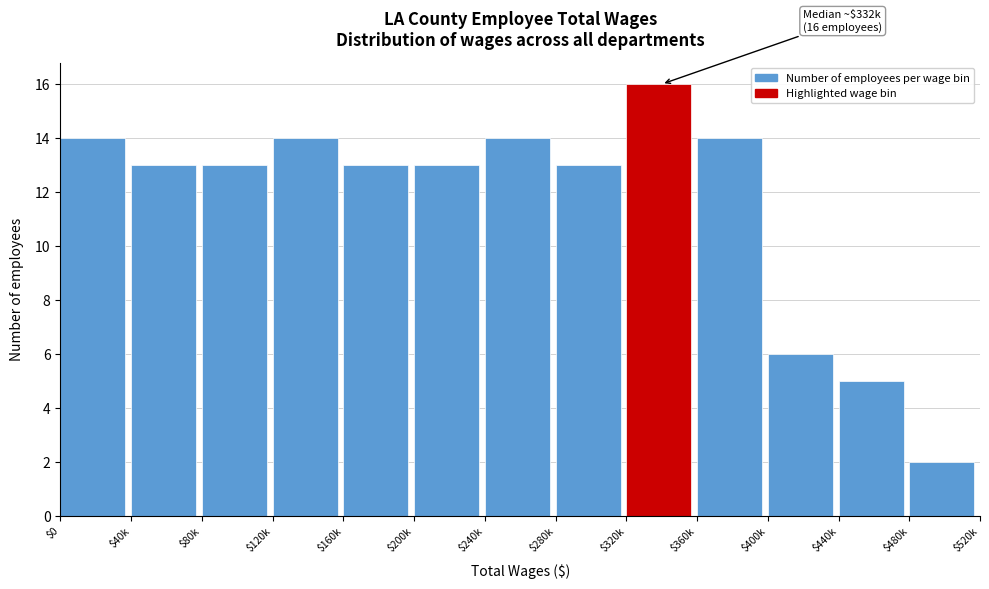

Reading left to right, what are all the values shown in this chart?

14	13	13	14	13	13	14	13	16	14	6	5	2